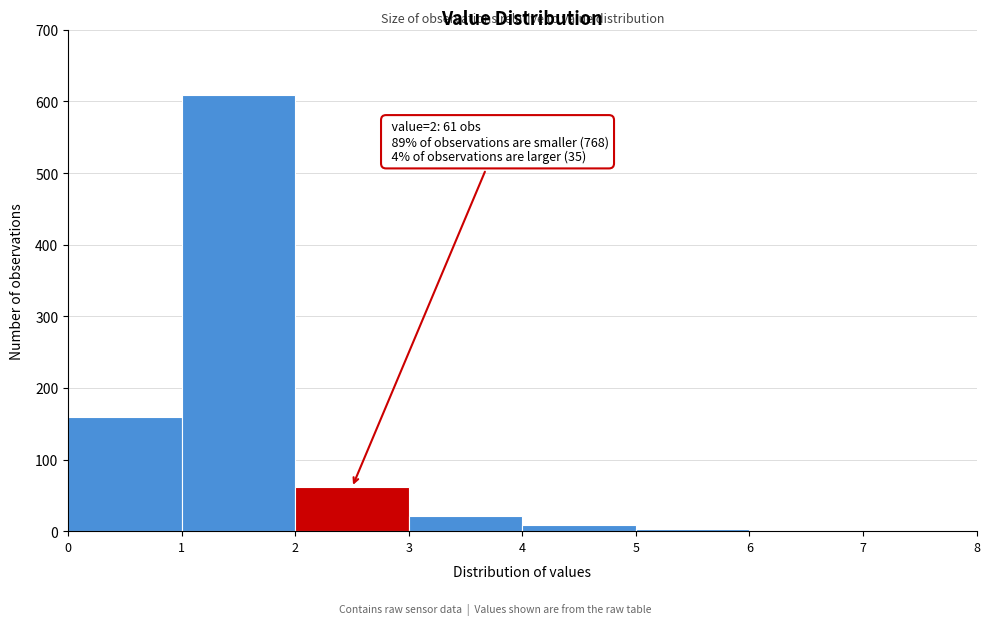

Over which range of the x-axis is the bar tallest?

1 to 2